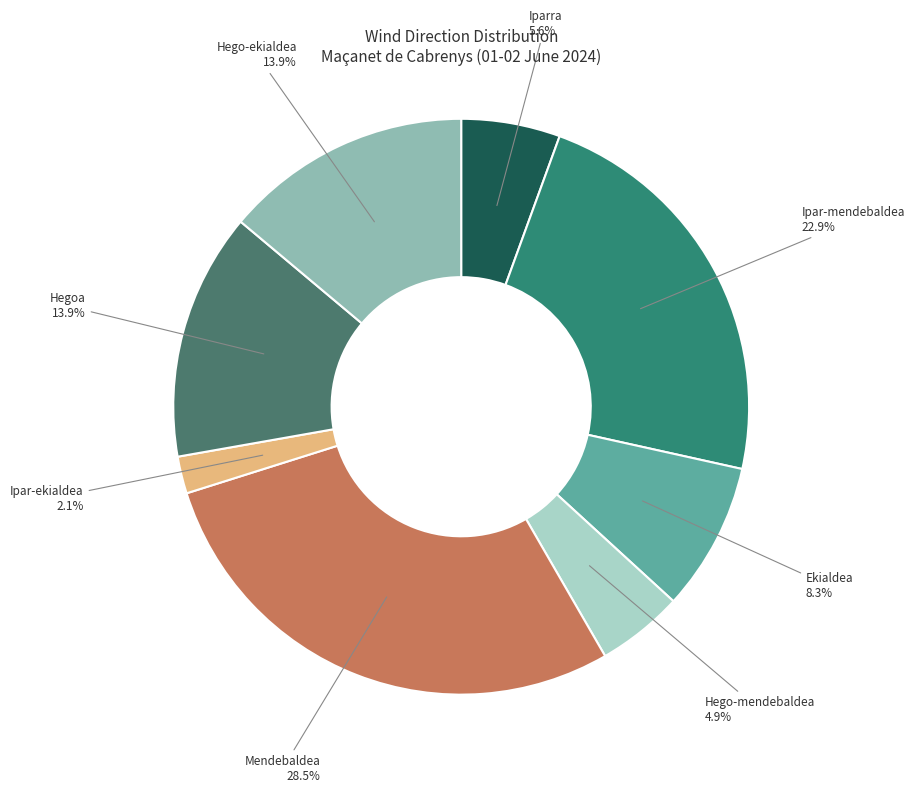

To the nearest percent, what portion does Hego-ekialdea represent?

14%